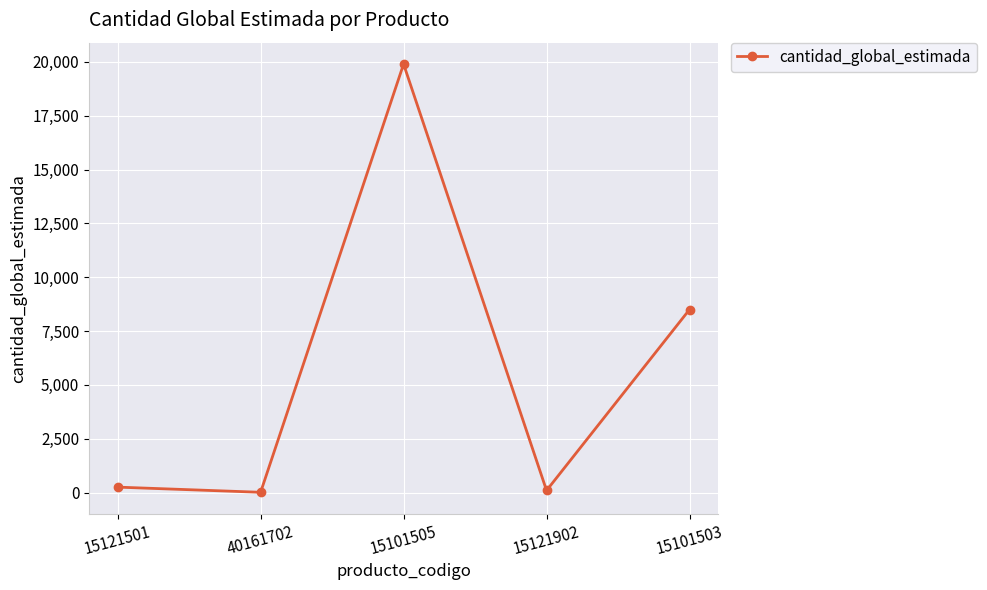

The chart shows a value of 19900 at 15101505. True or false?

True